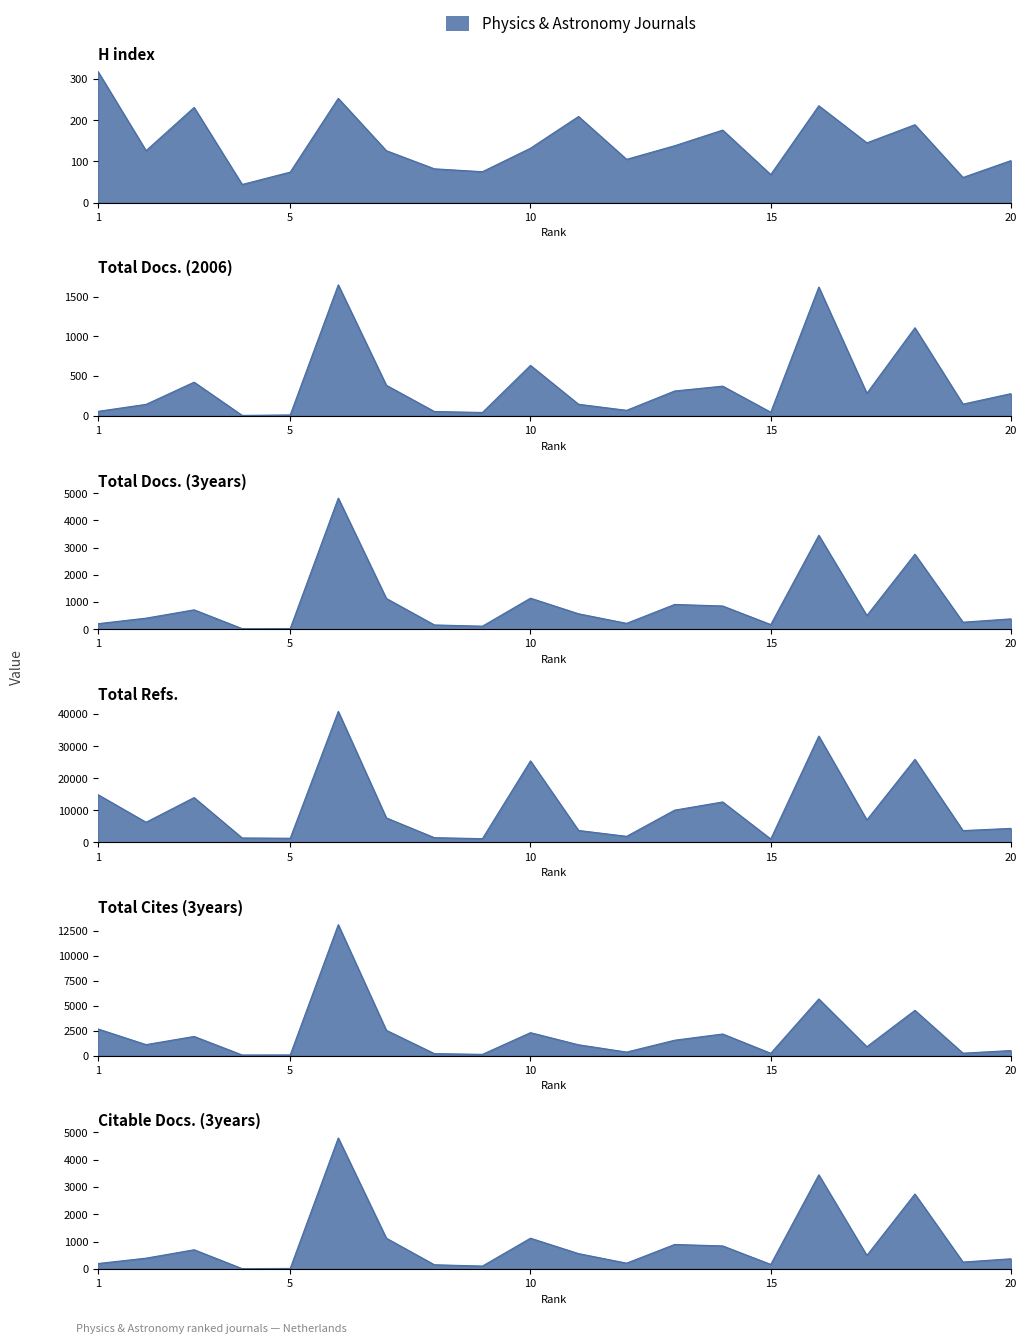

True or false: H index and Total Cites (3years) intersect in this chart.

False